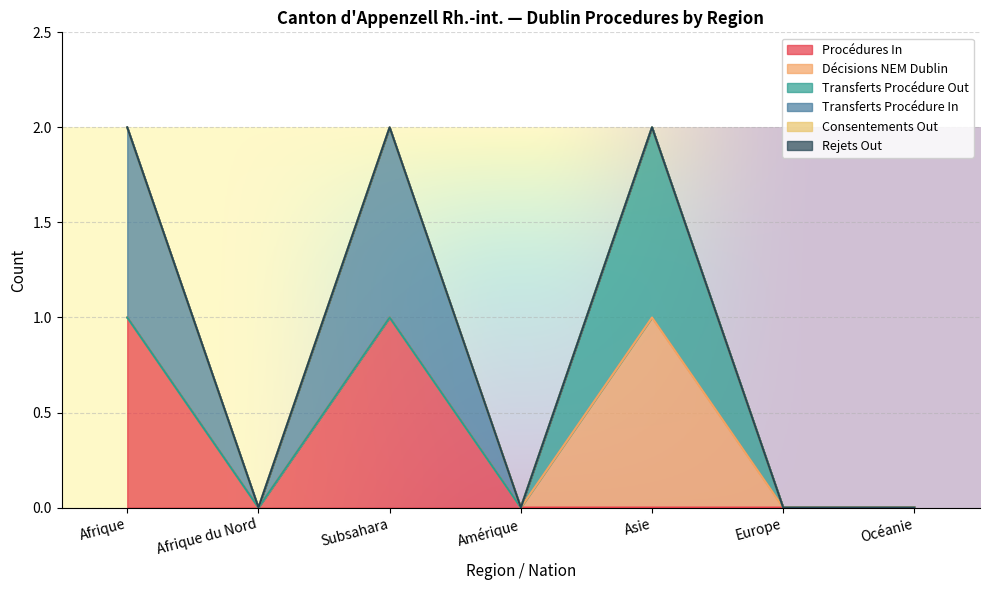

How many interior local peaks does the Transferts Procédure In series have?

1